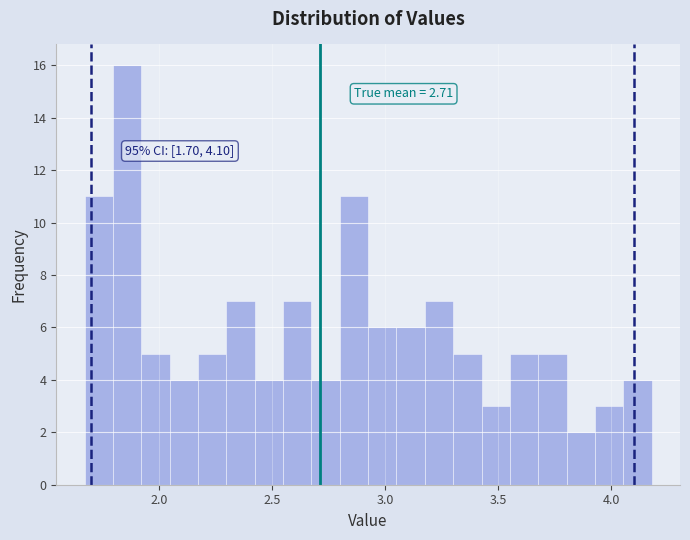

Around what value on the x-axis is the tallest bar? Give the approximate position of its centre, as read against the axis.

1.85